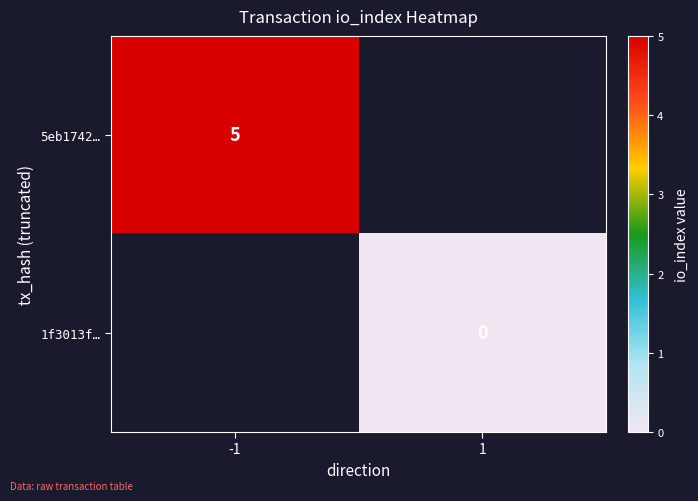

Is it true that 5eb1742… equals 7.2 at -1?

False